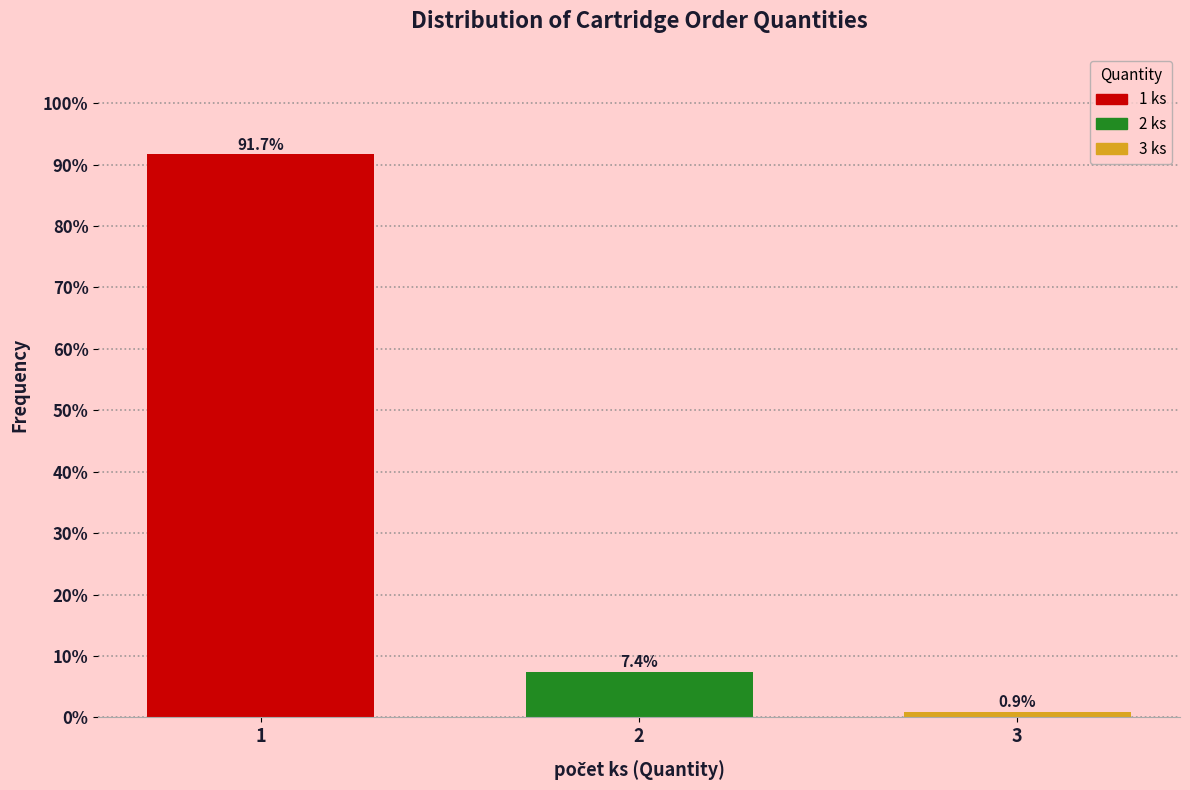

Reading left to right, list all the values displayed in this chart.

91.7	7.4	0.9